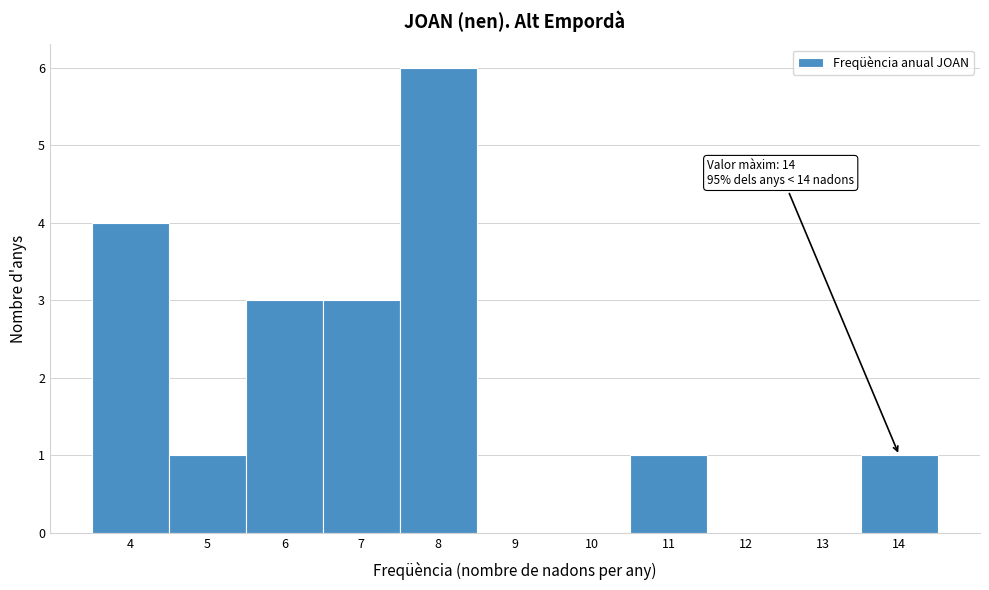

Which range on the x-axis has the tallest bar?

7.5 to 8.5